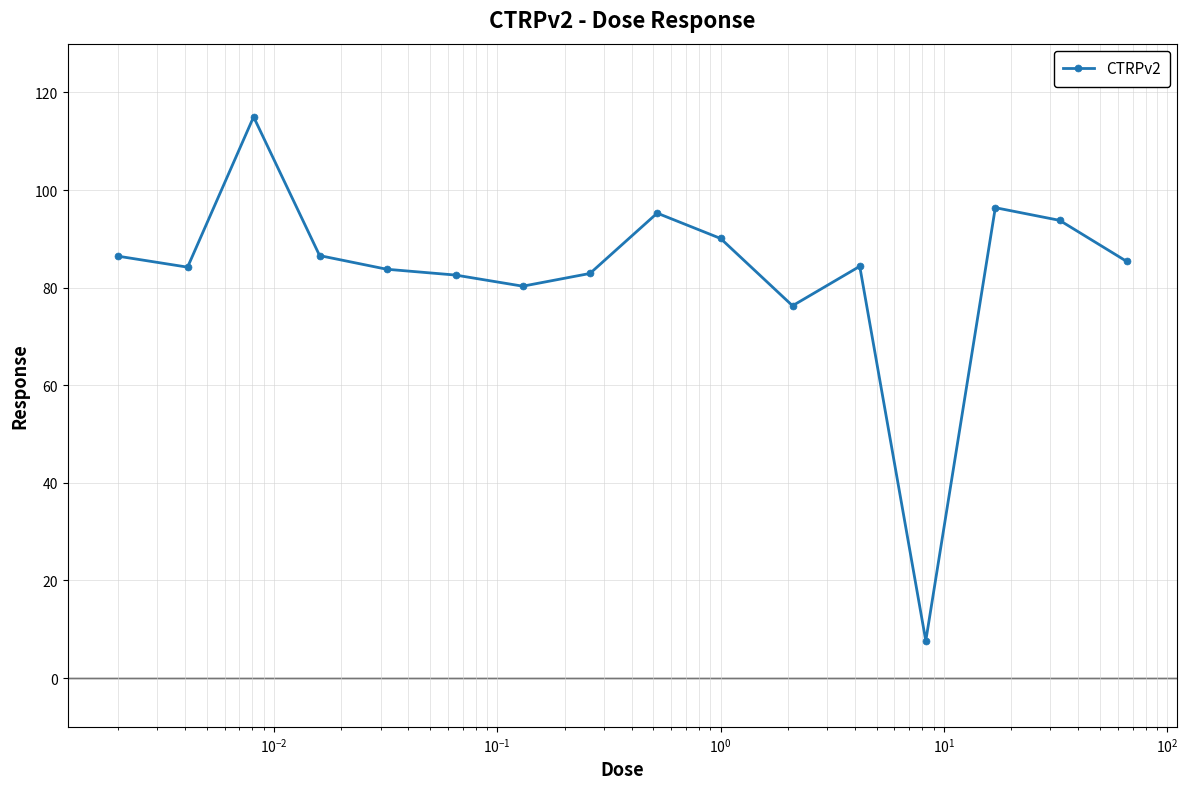

Count the number of data series in this chart.

1